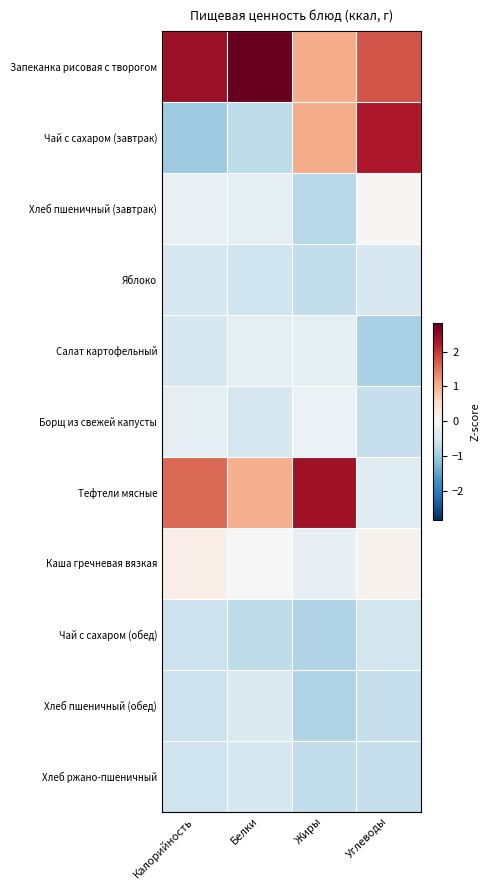

What is the spread (max minus min) of values at Жиры?

3.2